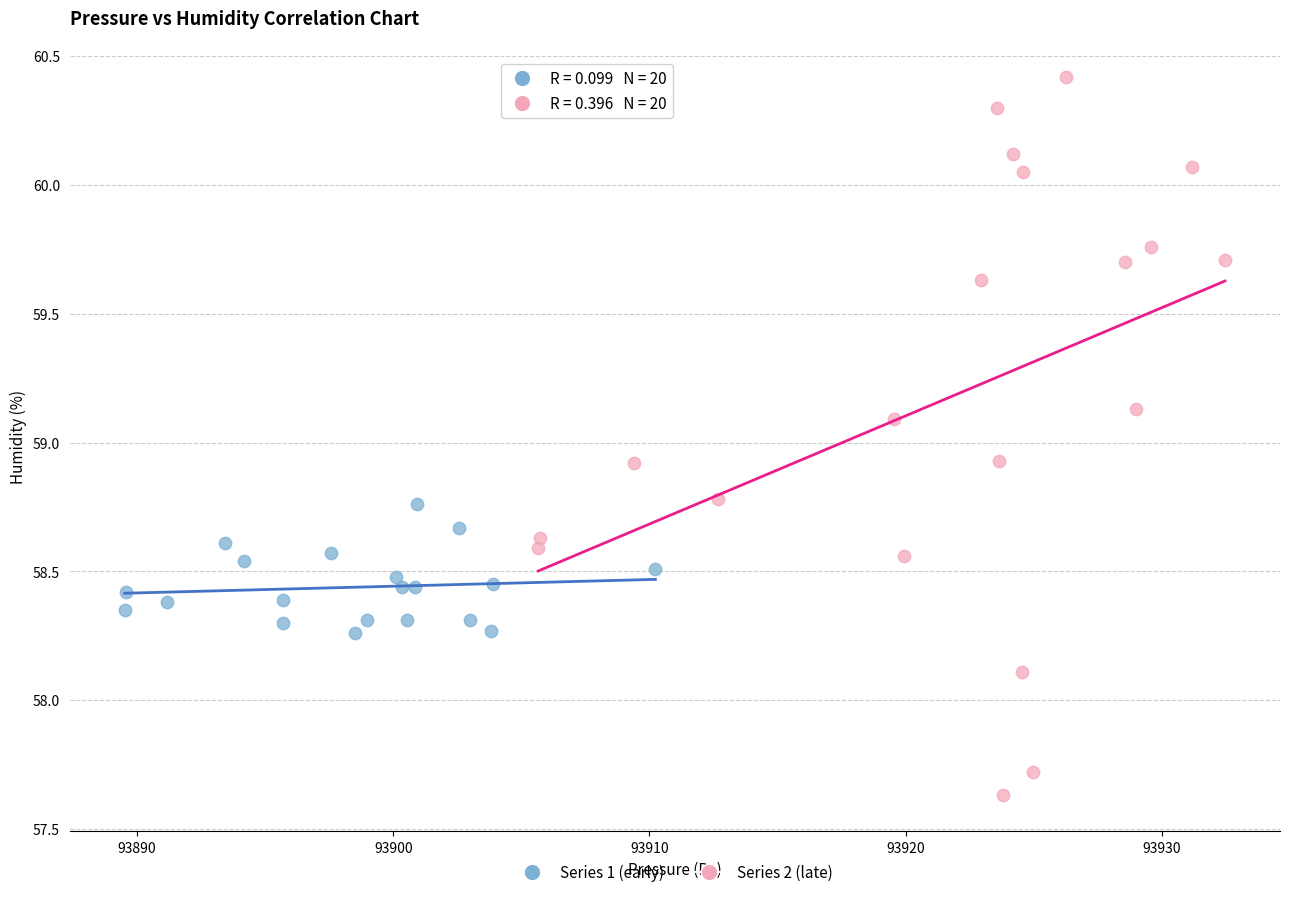

Which series reaches the maximum Y coordinate?

Series 2 (late)